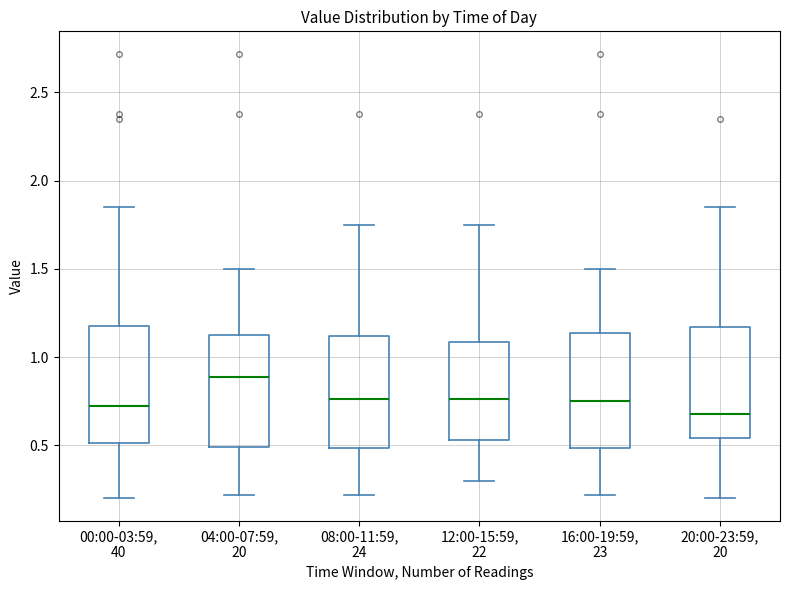

Reading left to right, read every box against the y-axis: the position of its median line, the range the box covers, and the ends of its whiskers. The values are not printed on the chart, so give them approximately, as read against the axis.

00:00-03:59, 40: median 0.75, box 0.50 to 1.20, whiskers 0.20 to 1.85
04:00-07:59, 20: median 0.90, box 0.50 to 1.15, whiskers 0.20 to 1.50
08:00-11:59, 24: median 0.75, box 0.50 to 1.10, whiskers 0.20 to 1.75
12:00-15:59, 22: median 0.75, box 0.55 to 1.10, whiskers 0.30 to 1.75
16:00-19:59, 23: median 0.75, box 0.50 to 1.15, whiskers 0.20 to 1.50
20:00-23:59, 20: median 0.70, box 0.55 to 1.15, whiskers 0.20 to 1.85